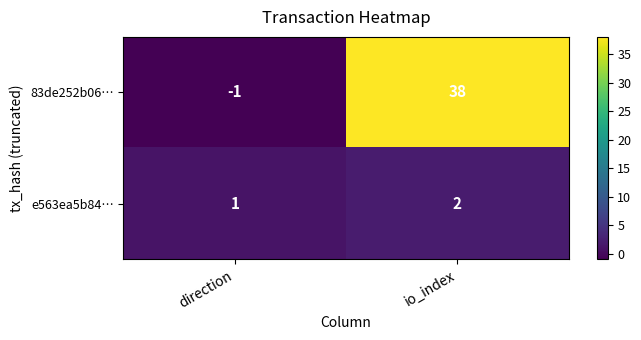

What is the sum of all e563ea5b84… values?

3